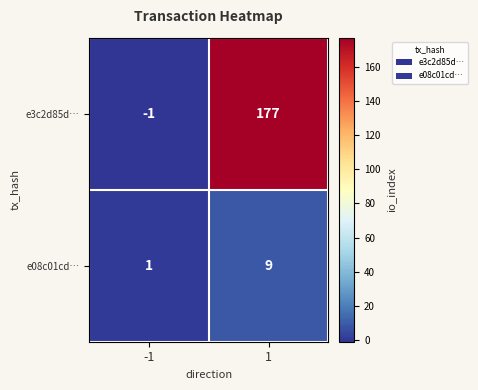

Reading left to right, transcribe all the data shown in this chart.

e3c2d85d…: -1=-1	1=177
e08c01cd…: -1=1	1=9